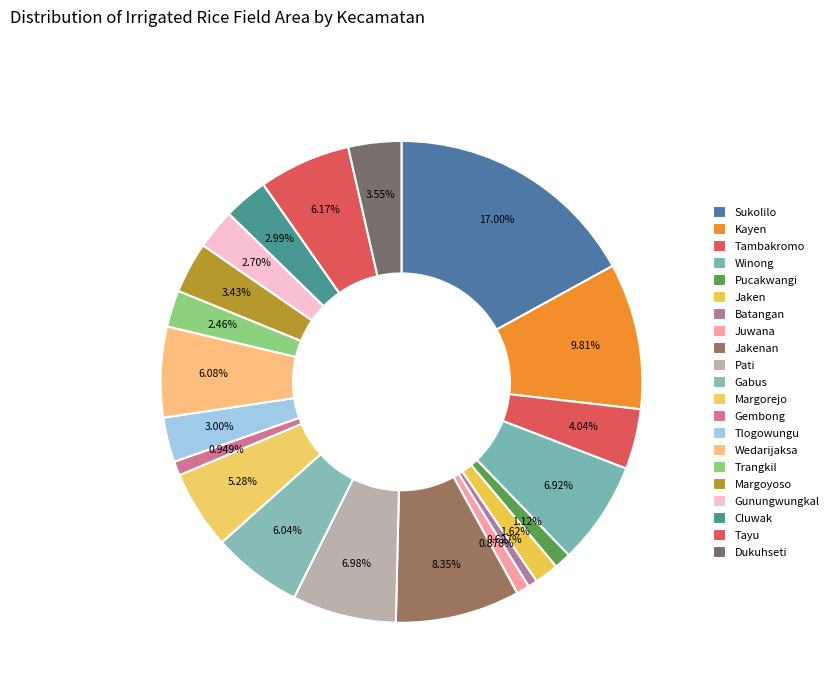

What is the smallest slice in the pie chart?

Batangan